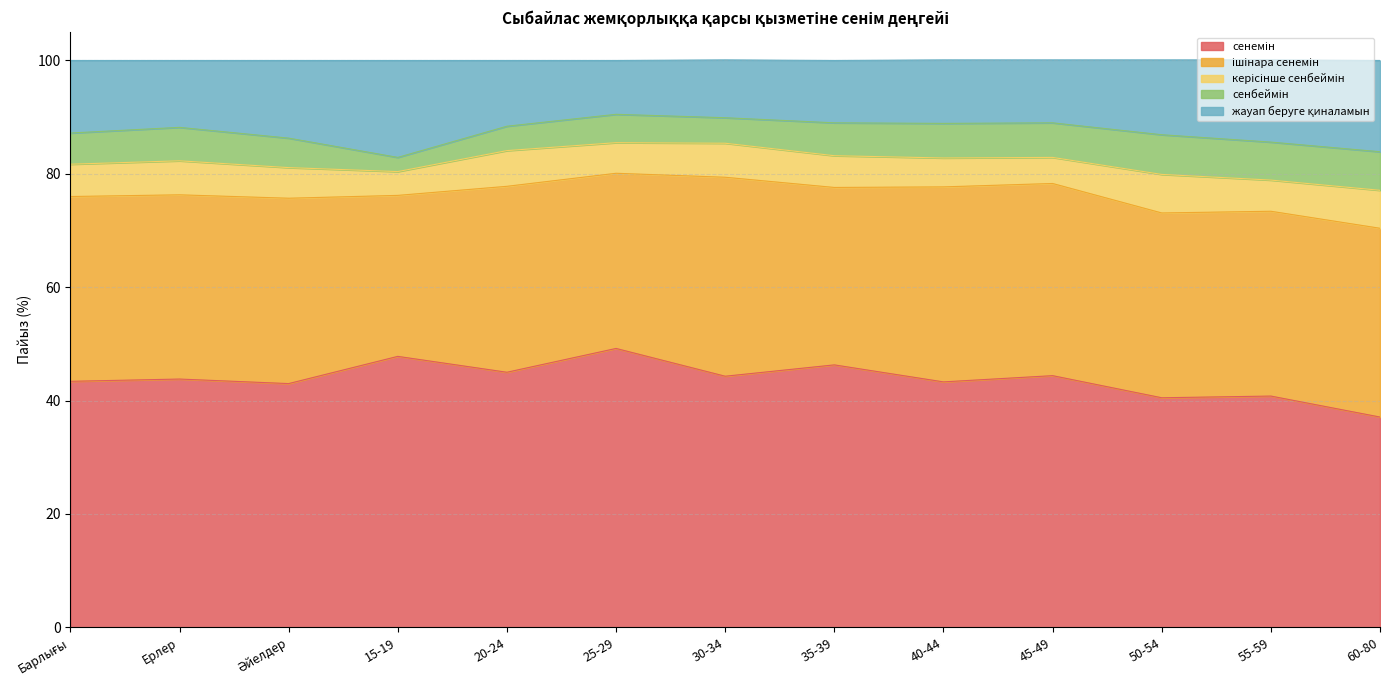

What is the sum of all жауап беруге қиналамын values?

163.8